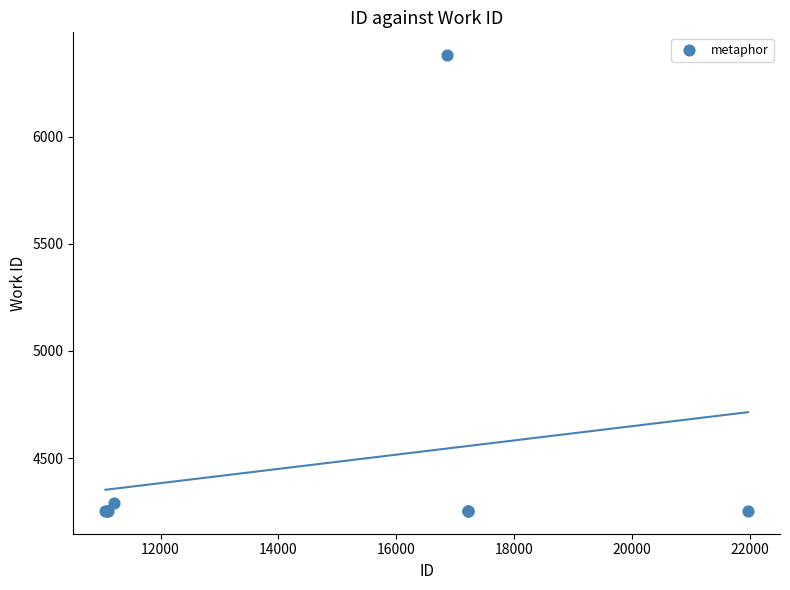

What Y value in the scatter plot is closest to 5316?

4289